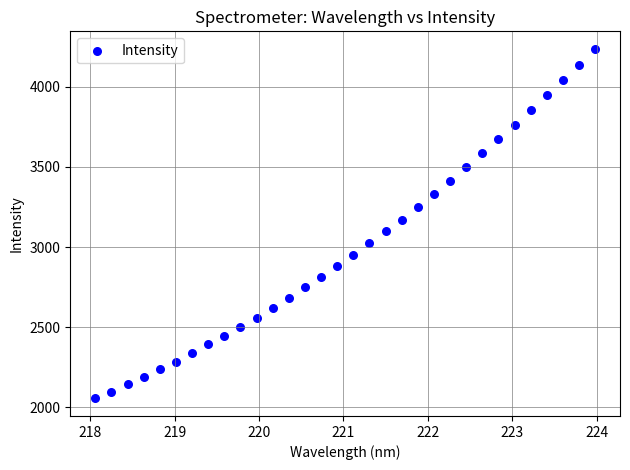

What is the range of Y values (max minus min)?

2181.1